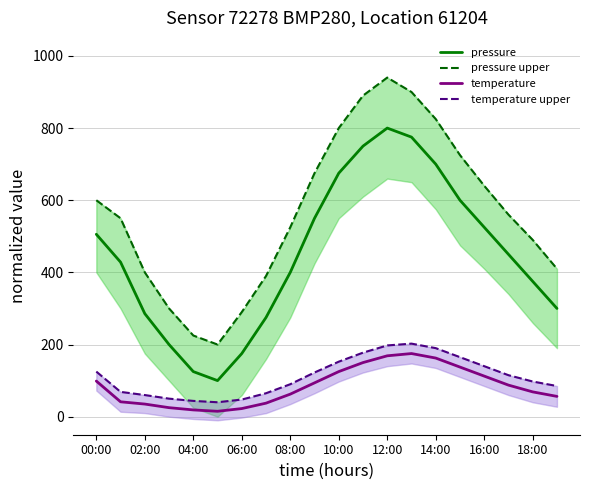

Which series has the widest spread of values?

pressure upper